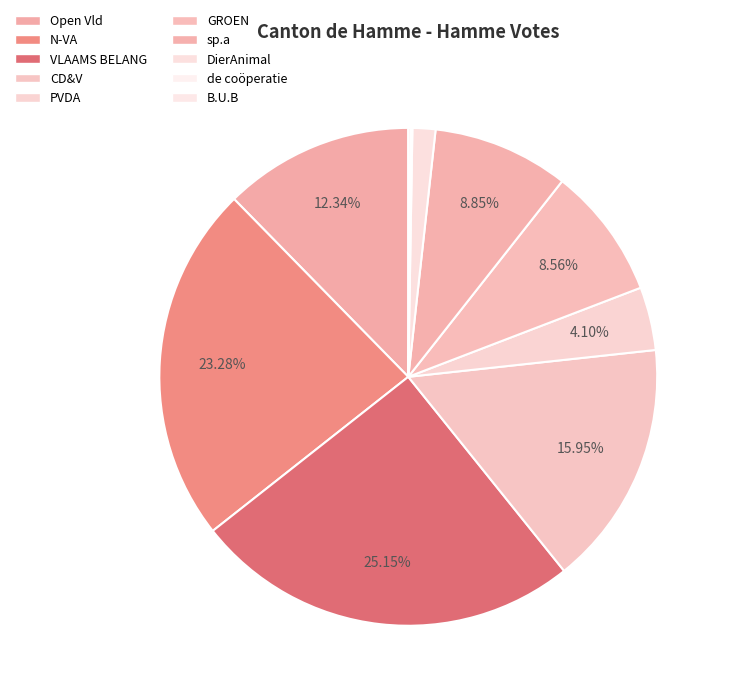

To the nearest percent, what is the difference between the largest and smallest slice percentages?

25%